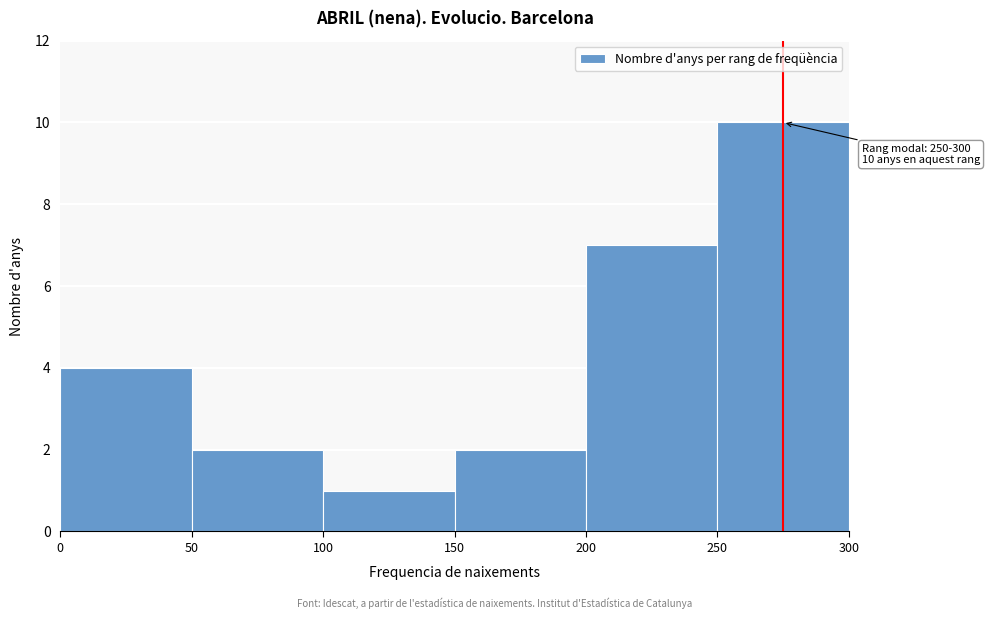

Which range on the x-axis has the tallest bar?

250 to 300